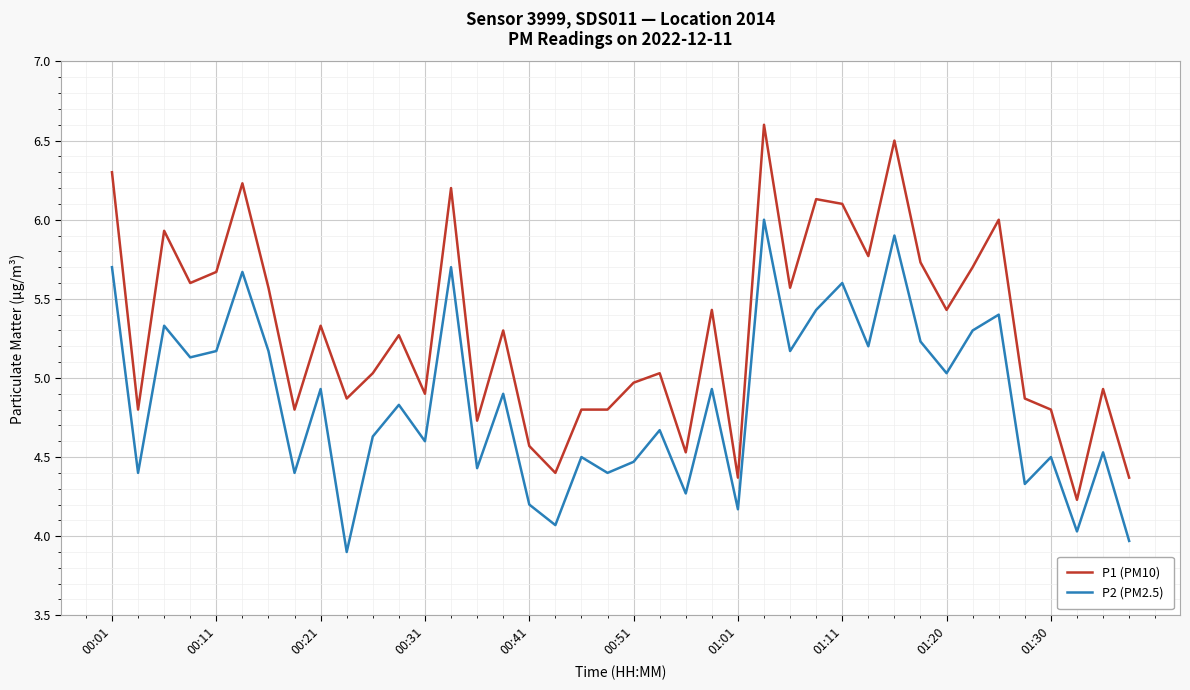

Rank the series by their maximum value, from highest to lowest.

P1 (PM10), P2 (PM2.5)